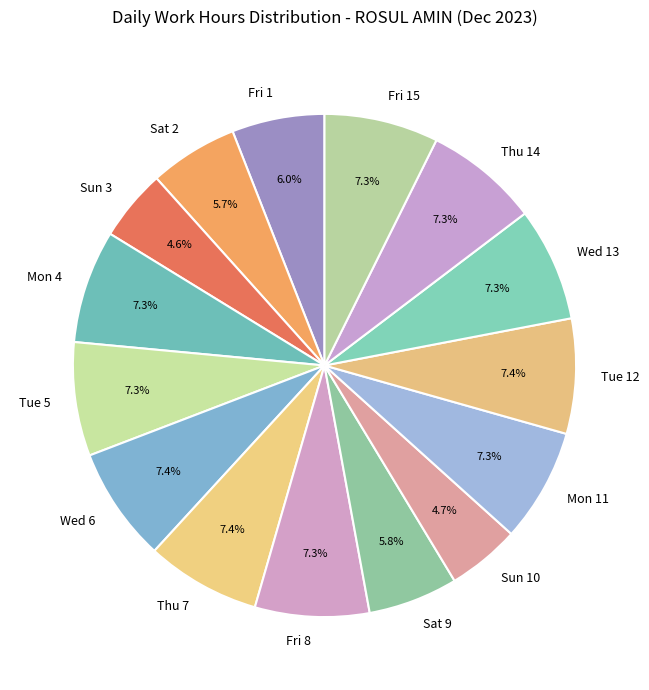

Between Sun 10 and Mon 11, which is larger?

Mon 11